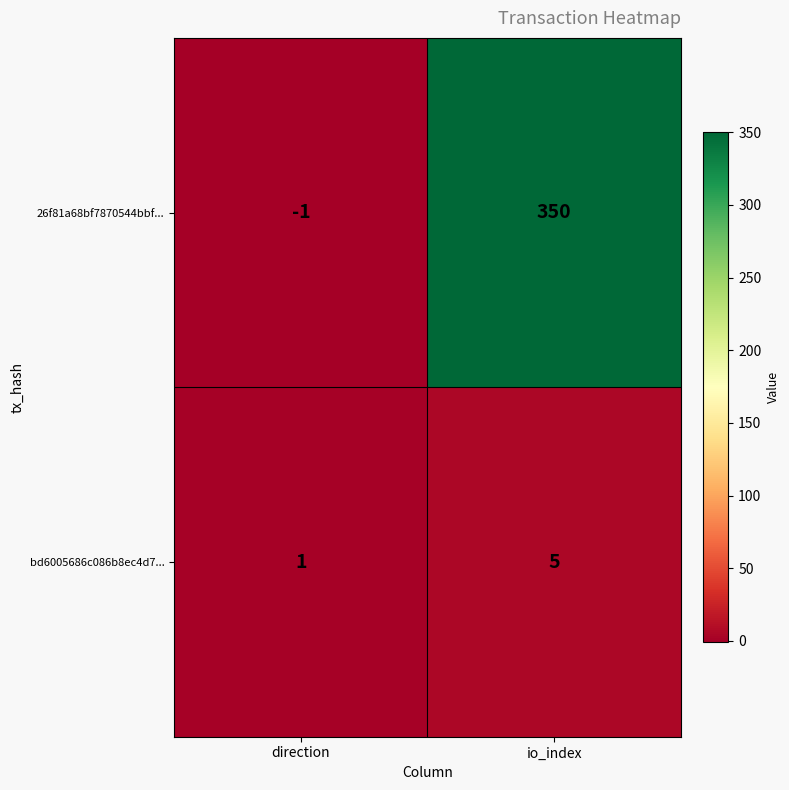

Reading right to left, list all the values displayed in this chart.

26f81a68bf7870544bbf...: 350	-1
bd6005686c086b8ec4d7...: 5	1